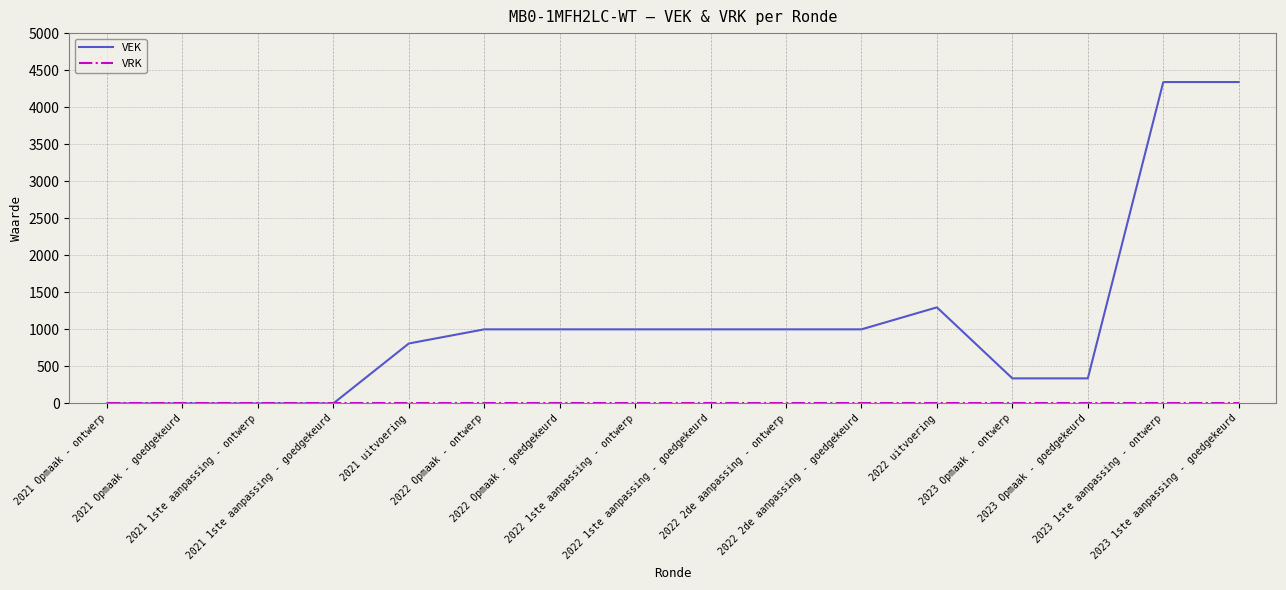

Which series has the largest total across all categories?

VEK